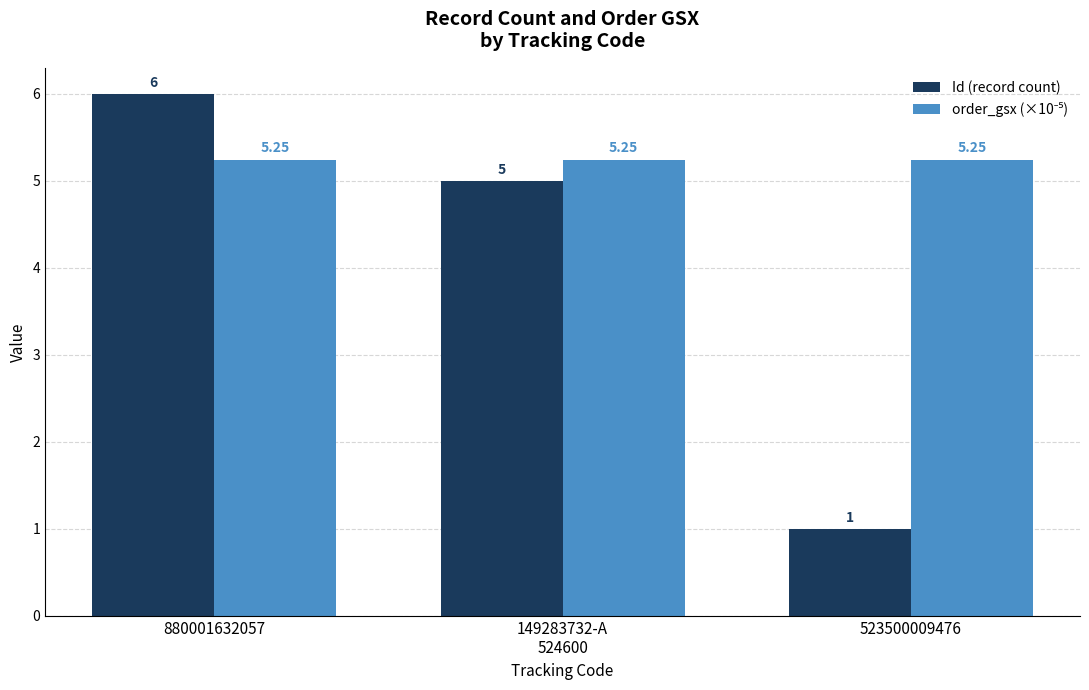

What is the difference between the second highest and minimum values in the Id (record count) series?

4.0